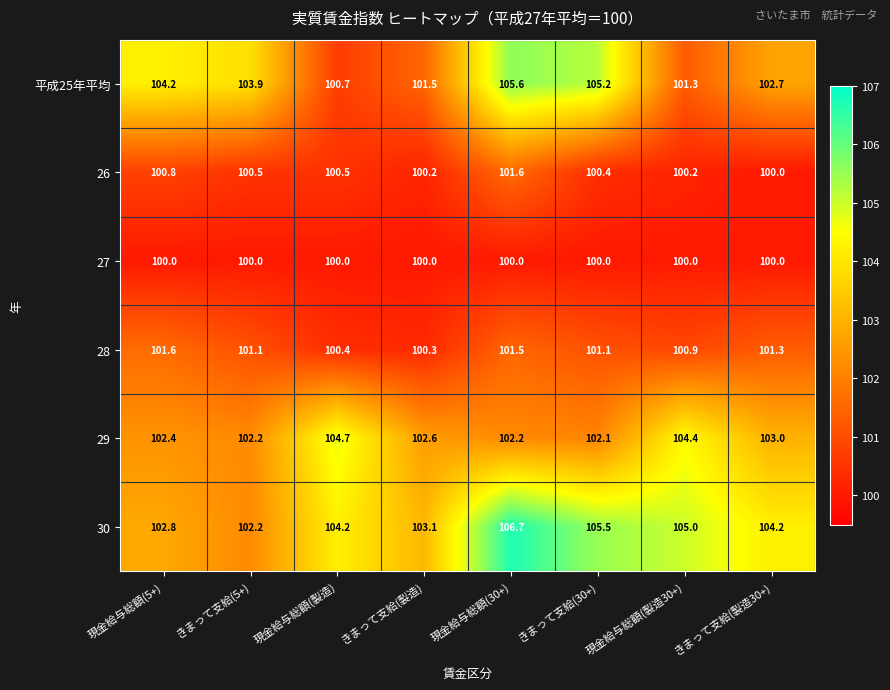

Is it true that 26 equals 100.5 at 現金給与総額(製造)?

True